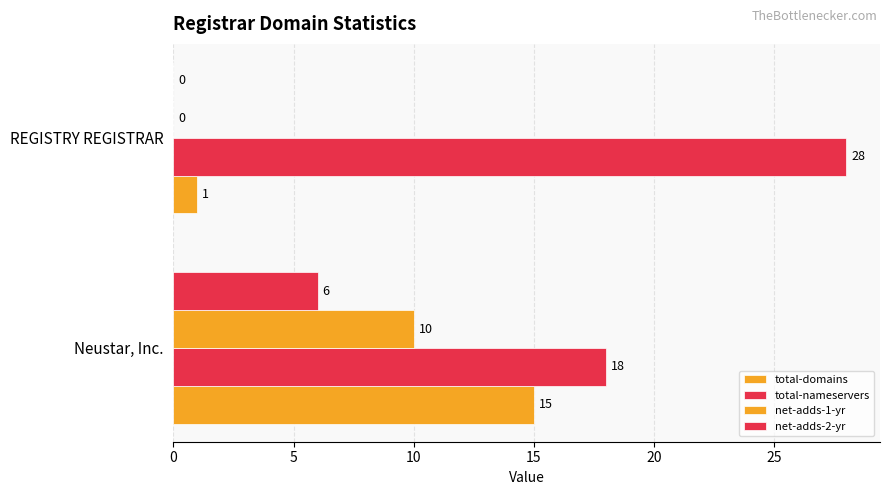

What is the average value of the total-nameservers series?

23